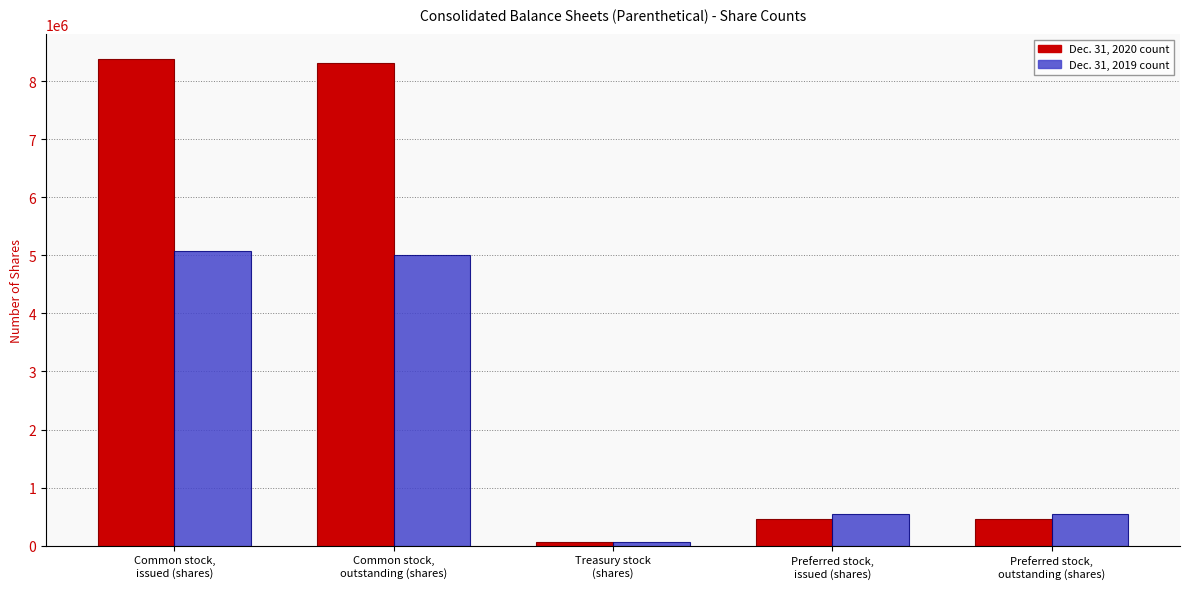

How many categories are shown in the chart?

5